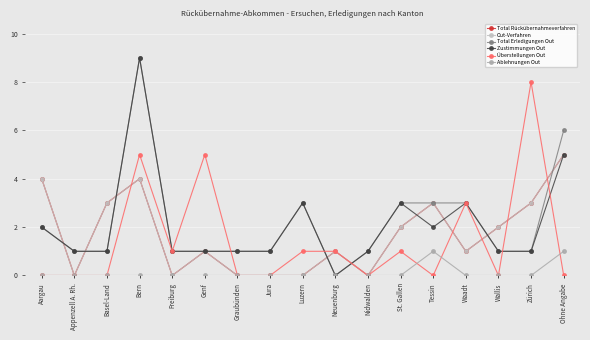

How many series are shown in this chart?

6